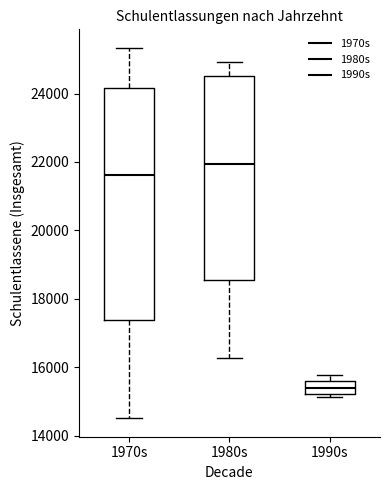

Reading left to right, read every box against the y-axis: the position of its median line, the range the box covers, and the ends of its whiskers. The values are not printed on the chart, so give them approximately, as read against the axis.

1970s: median 21600, box 17400 to 24200, whiskers 14600 to 25400
1980s: median 22000, box 18600 to 24600, whiskers 16200 to 25000
1990s: median 15400, box 15200 to 15600, whiskers 15200 (just below the box's lower edge) to 15800